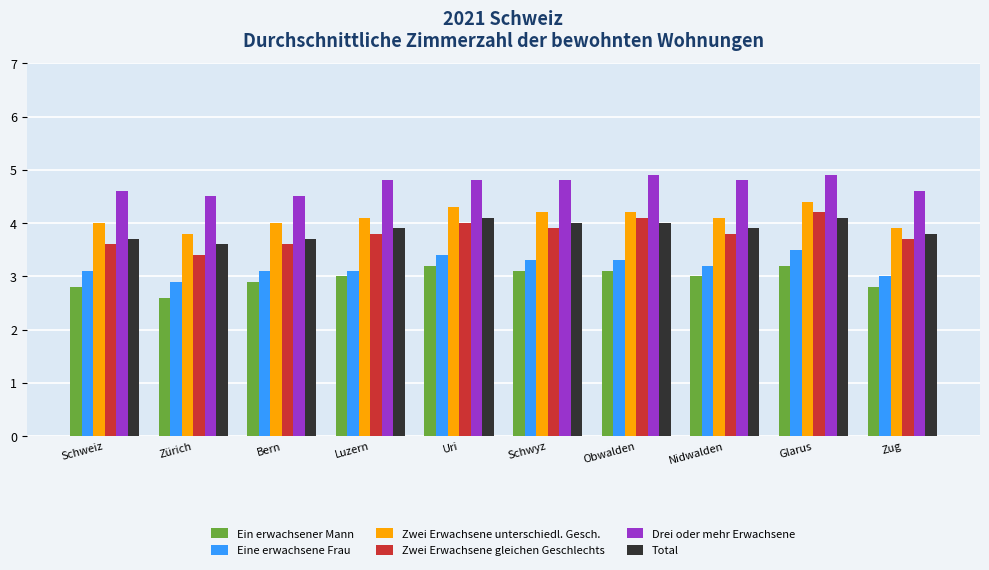

Which label corresponds to the smallest value in the chart?

Zürich